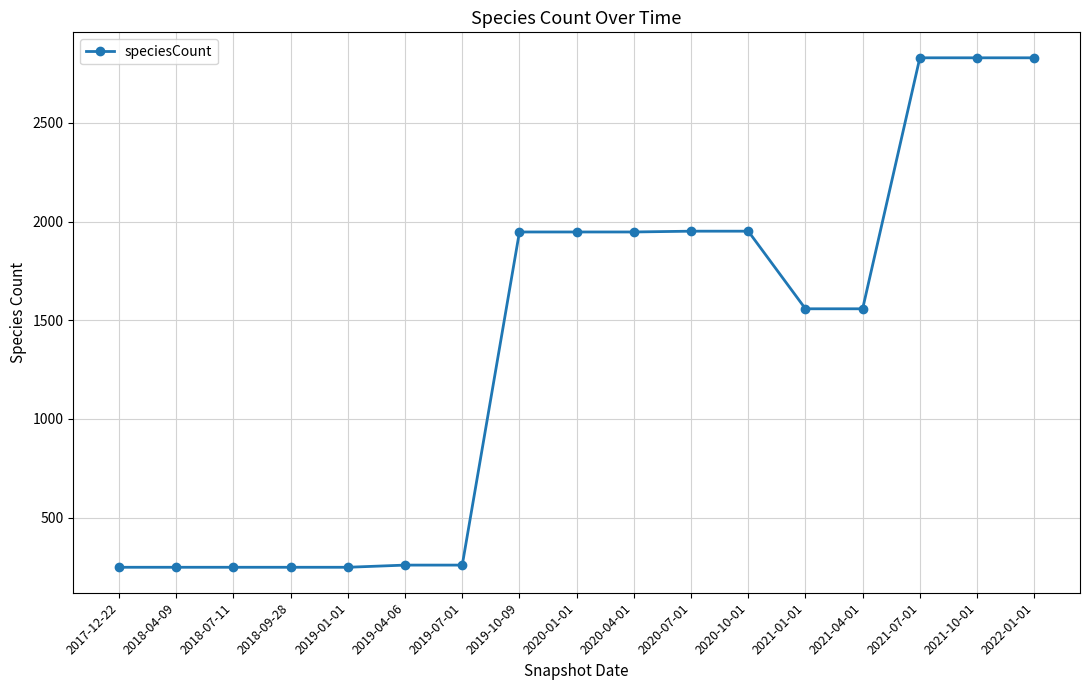

Is this an area chart (filled region under the line)?

No